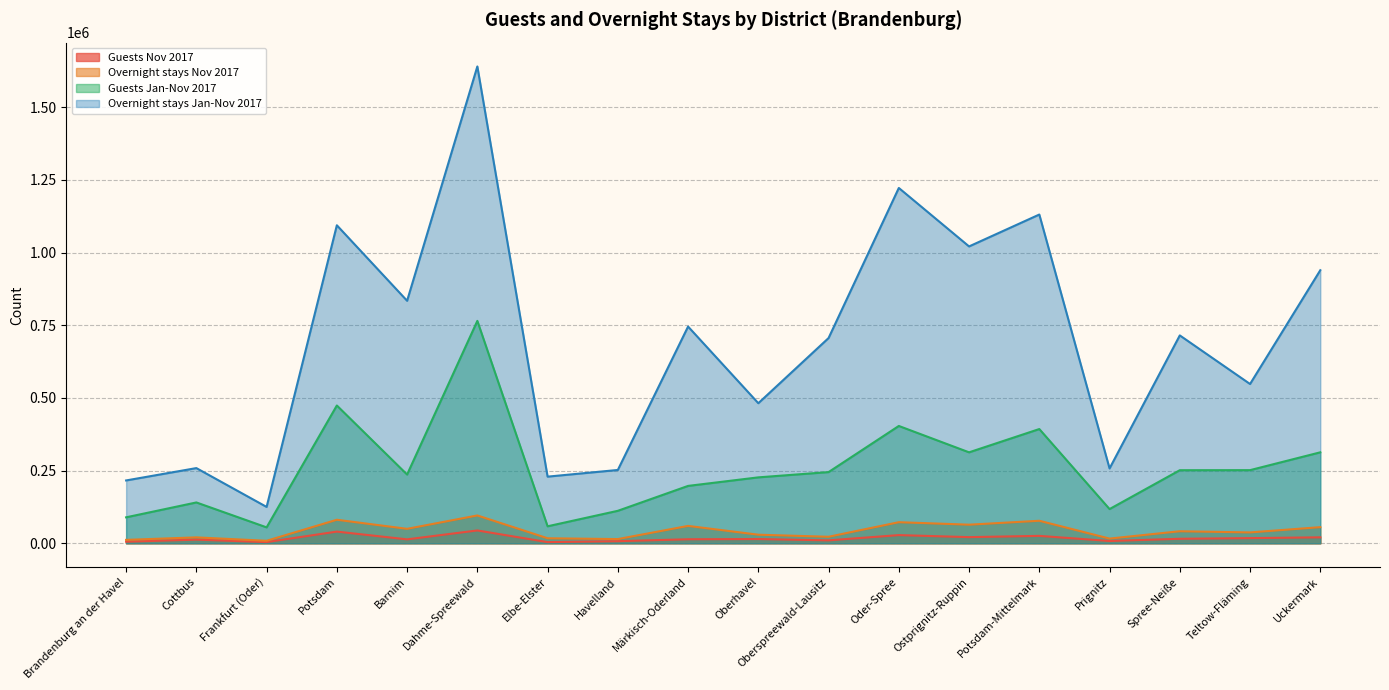

What is the value of the Guests Nov 2017 point at the 5th from the left?

13523